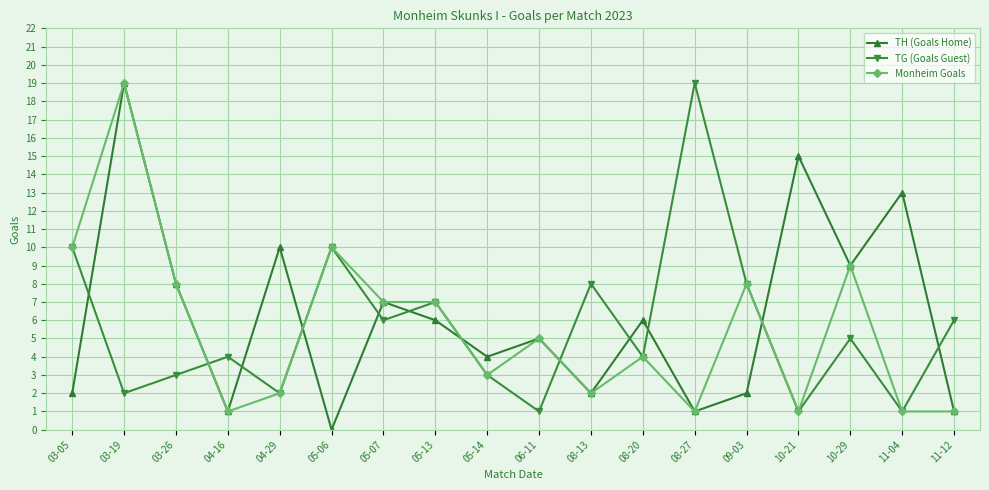

Between 09-03 and 10-29, which series saw the biggest shift?

TH (Goals Home)